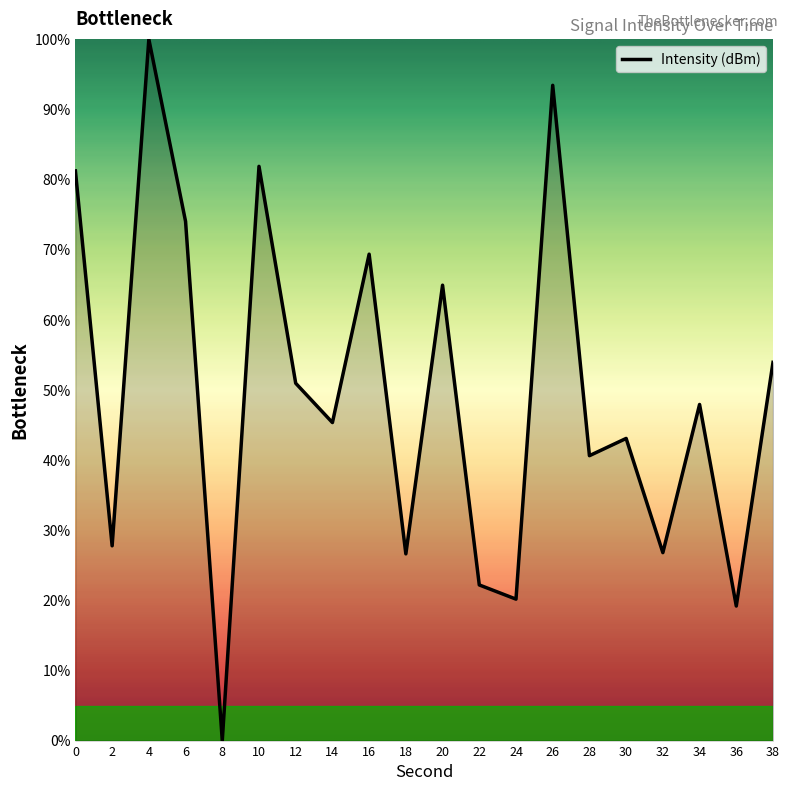

Which category has the highest value across all series?

4